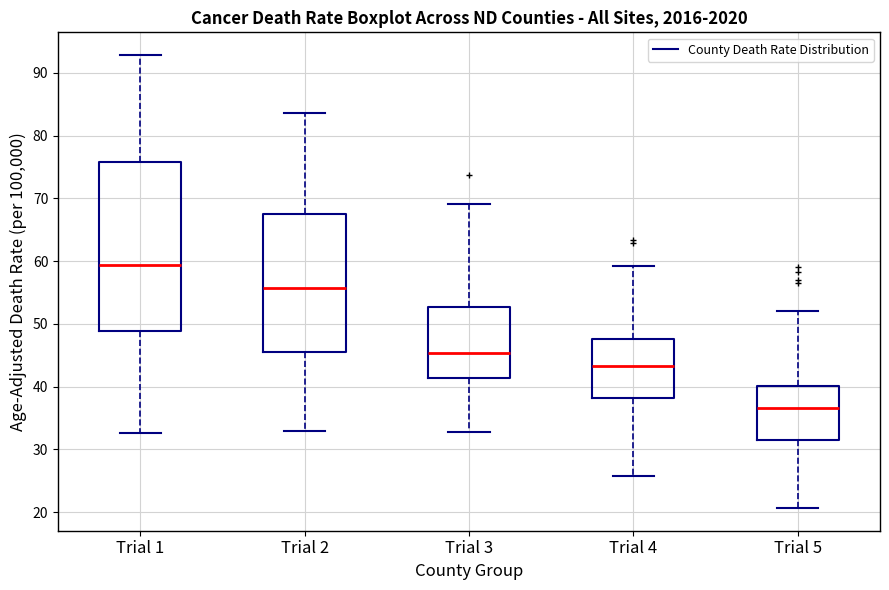

Reading left to right, read every box against the y-axis: the position of its median line, the range the box covers, and the ends of its whiskers. The values are not printed on the chart, so give them approximately, as read against the axis.

Trial 1: median 59, box 49 to 76, whiskers 33 to 93
Trial 2: median 56, box 45 to 67, whiskers 33 to 84
Trial 3: median 45, box 41 to 53, whiskers 33 to 69
Trial 4: median 43, box 38 to 48, whiskers 26 to 59
Trial 5: median 37, box 31 to 40, whiskers 21 to 52